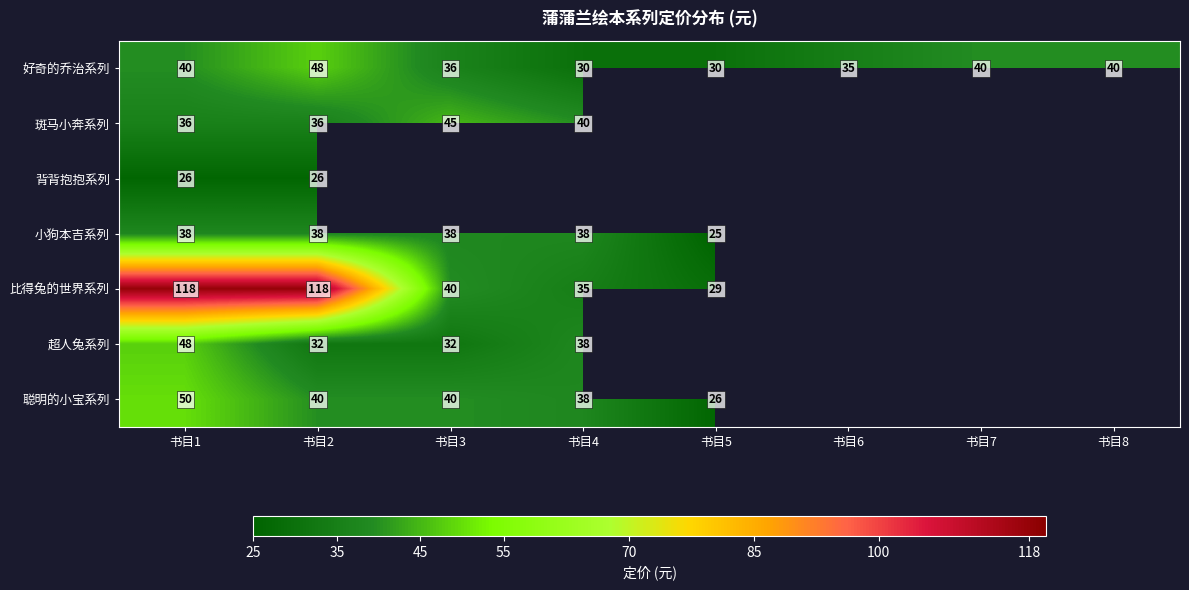

Count the number of categories in the chart.

8